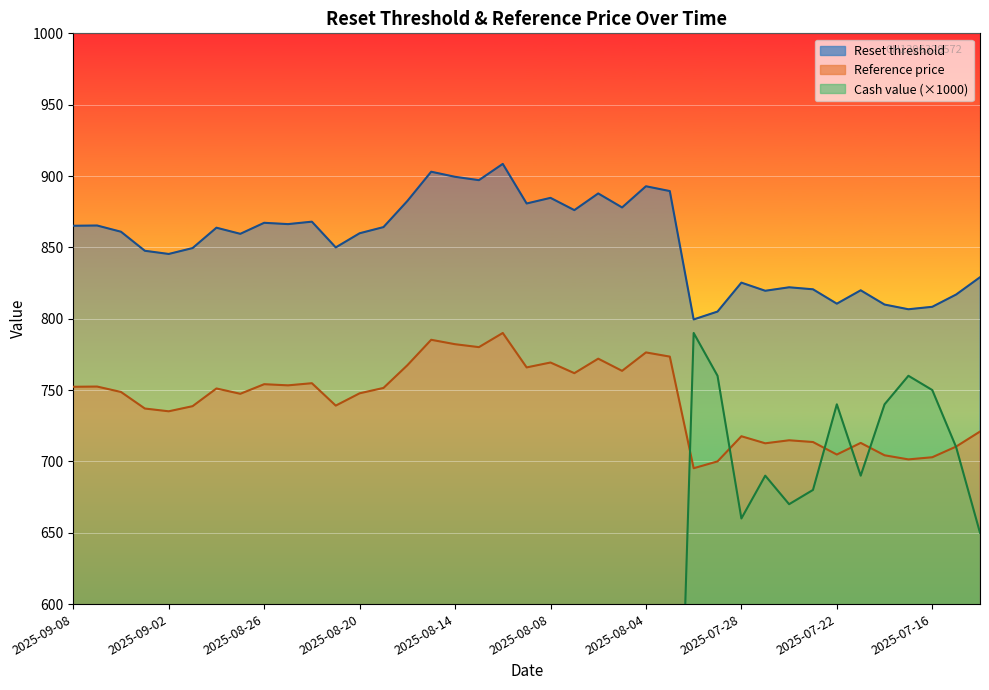

True or false: Reference price has more than 1 points higher than both neighbors.

True